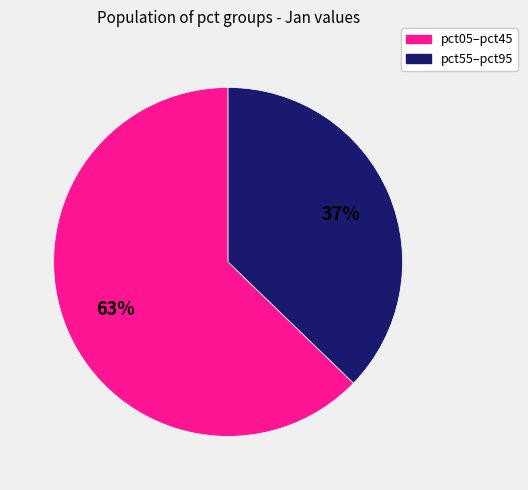

Count the number of slices in the pie.

2